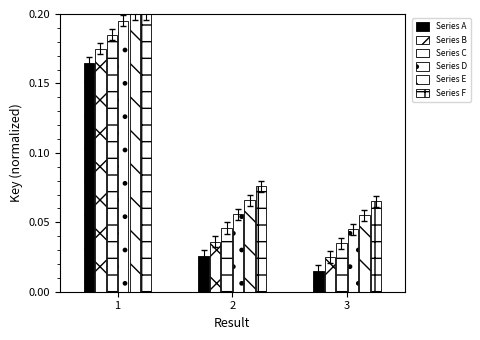

What is the value of the Series E bar at the 3rd from the left?

0.1